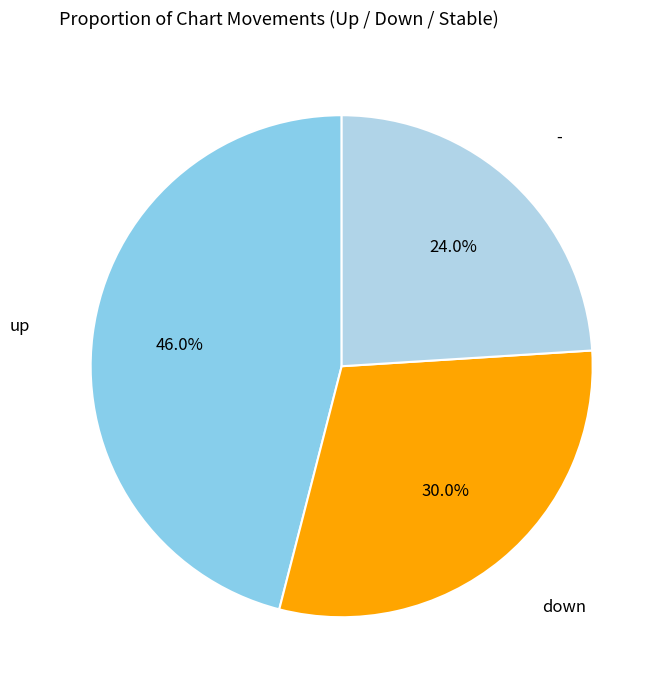

How many slices are in this pie chart?

3